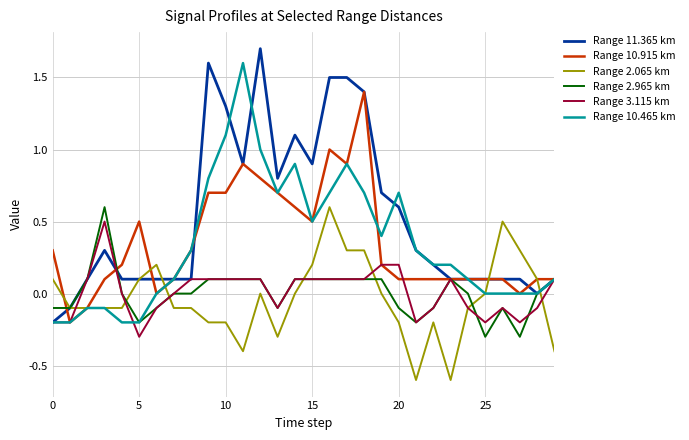

What is the lowest value of the Range 2.065 km series?

-0.6